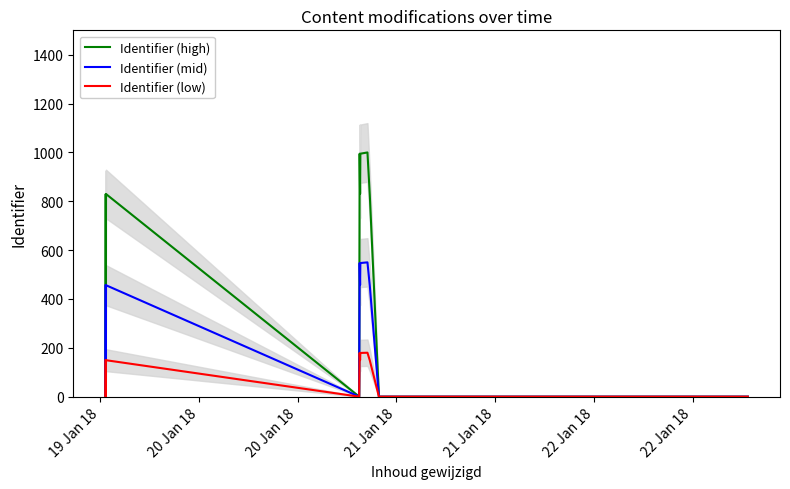

How many values in Identifier (low) are above zero?

9